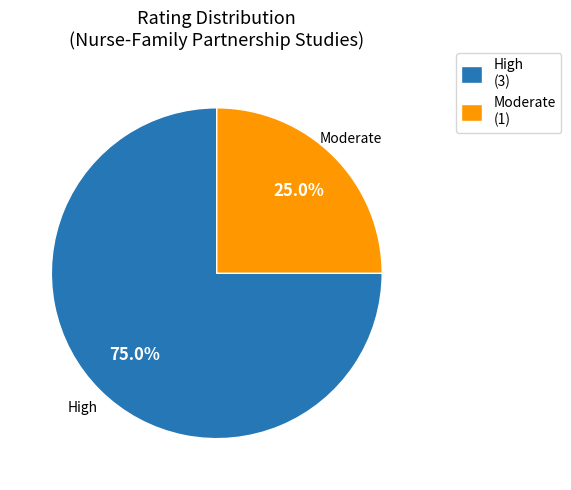

How many slices are in this pie chart?

2